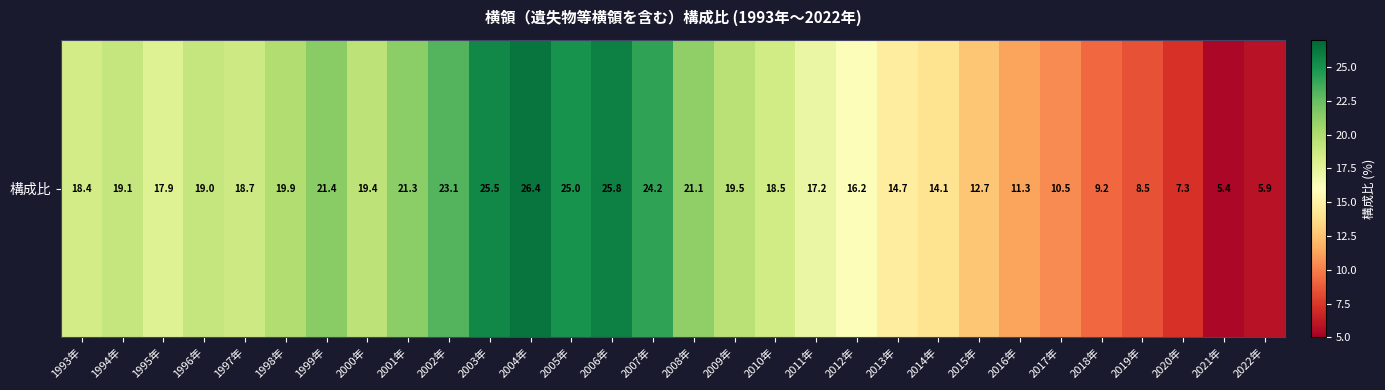

Reading right to left, list all the values displayed in this chart.

5.9	5.4	7.3	8.5	9.2	10.5	11.3	12.7	14.1	14.7	16.2	17.2	18.5	19.5	21.1	24.2	25.8	25.0	26.4	25.5	23.1	21.3	19.4	21.4	19.9	18.7	19.0	17.9	19.1	18.4